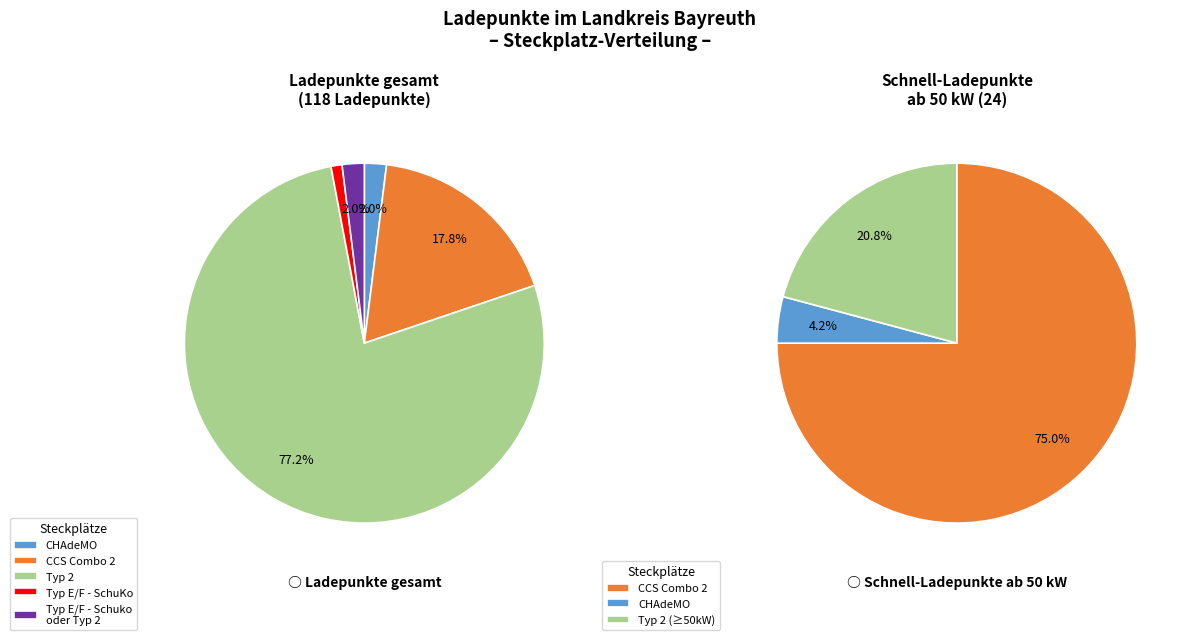

How much of the chart is everything except Typ E/F - Schuko oder Typ 2?

98.0%